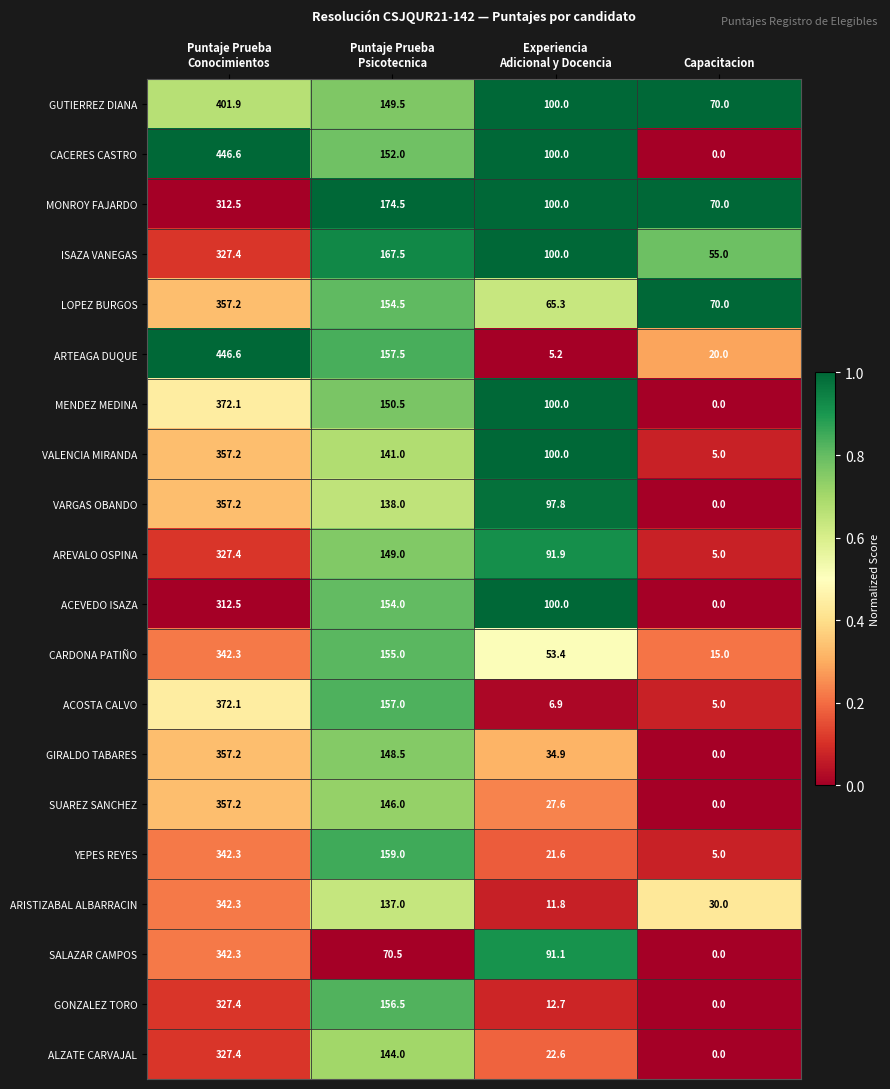

What is the total value across all series at Capacitacion?

350.0